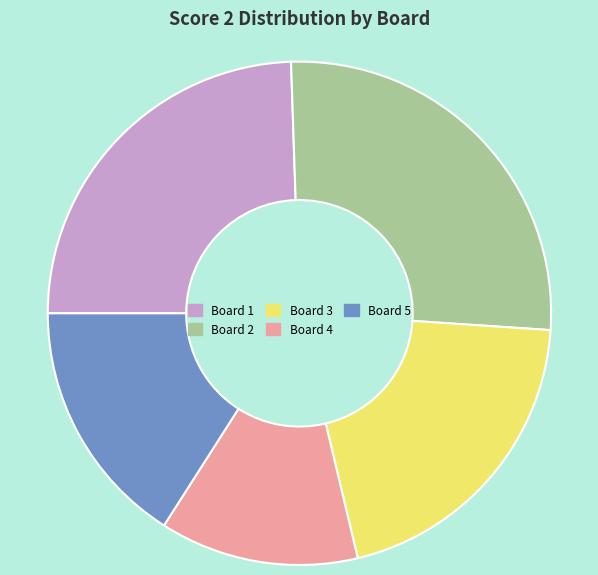

Combined, do Board 5 and Board 1 account for over 50%?

No